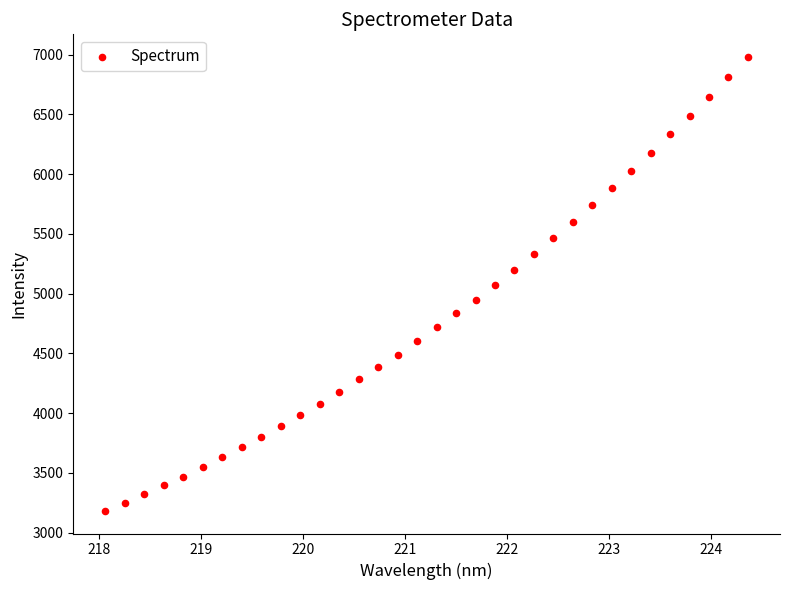

What is the range of Y values (max minus min)?

3798.0